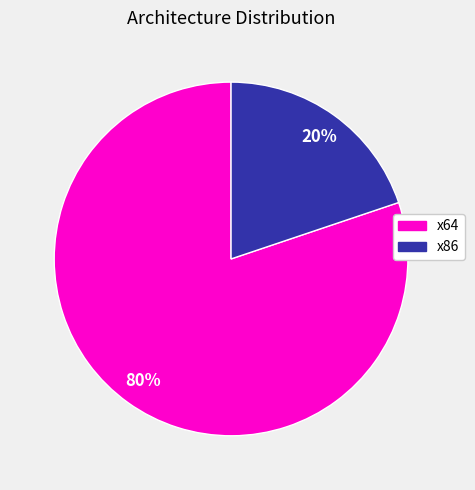

To the nearest percent, what is the difference between the largest and smallest slice percentages?

60%